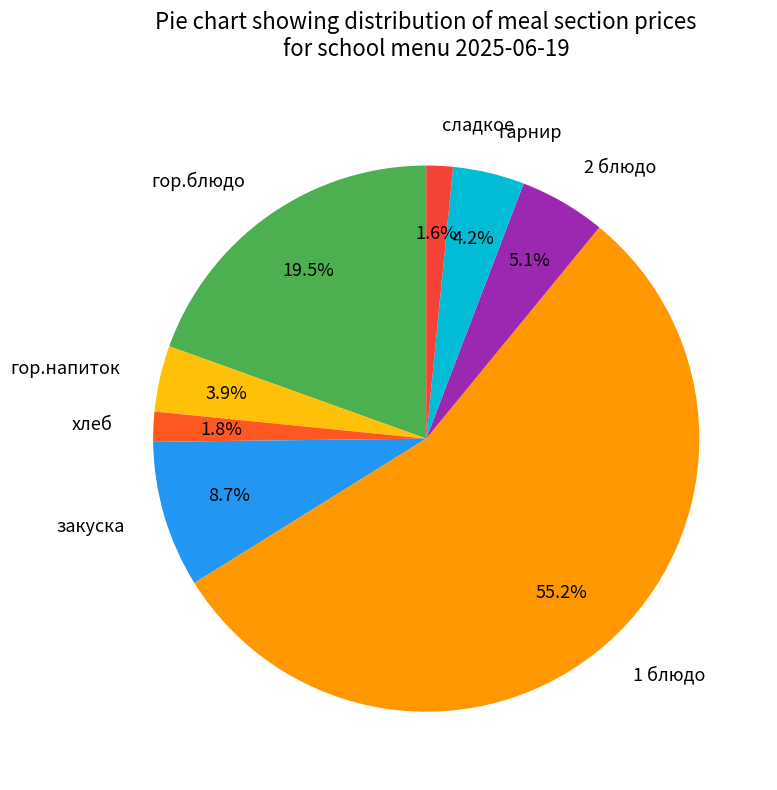

Which has a higher value, гор.блюдо or гор.напиток?

гор.блюдо